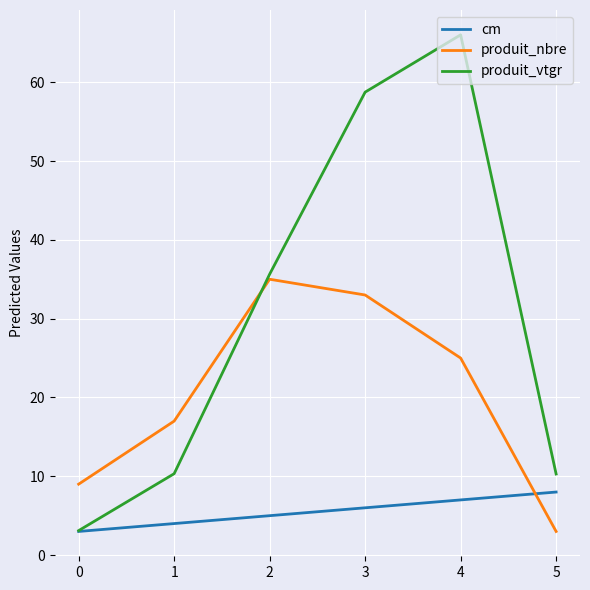

Rank the series by their maximum value, from lowest to highest.

cm, produit_nbre, produit_vtgr